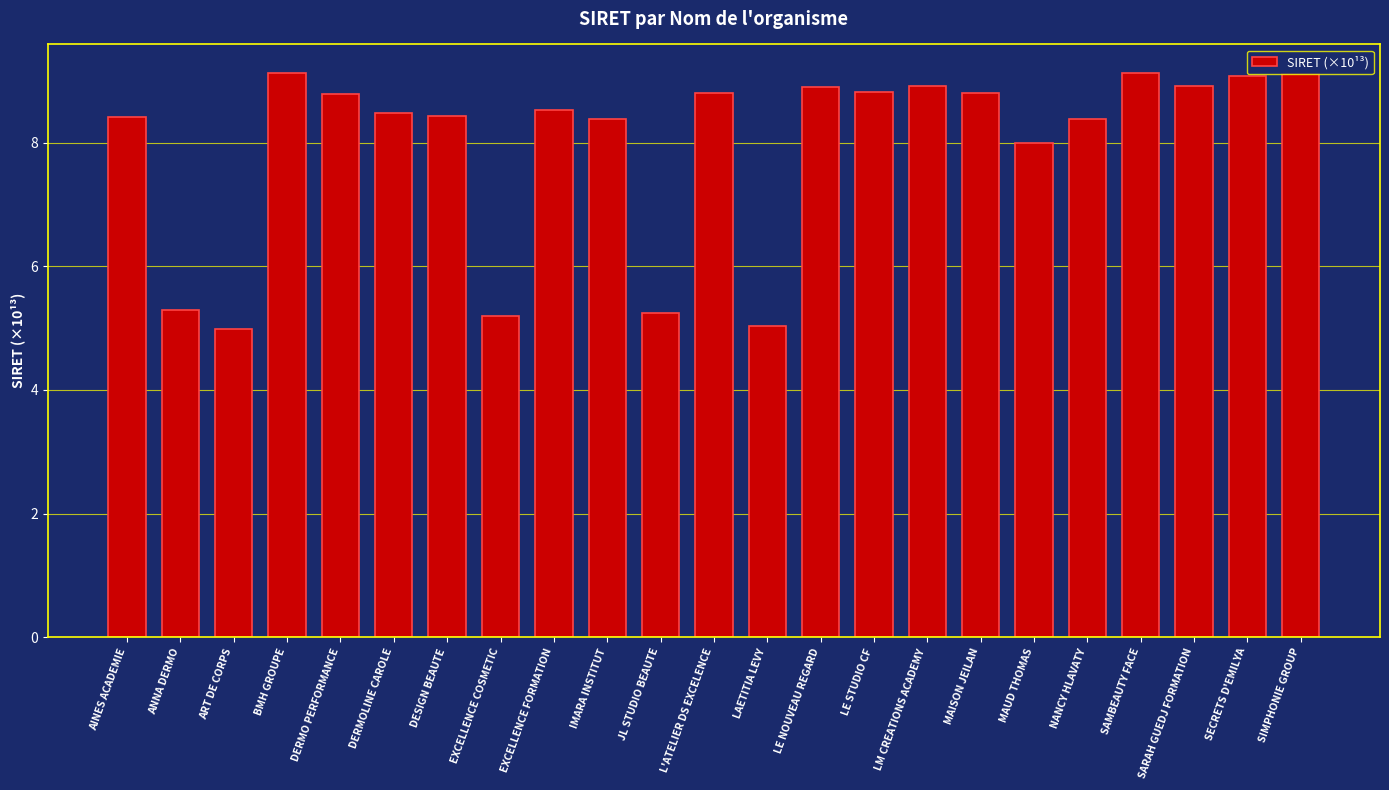

What value does the data have at DERMOLINE CAROLE?

8.5